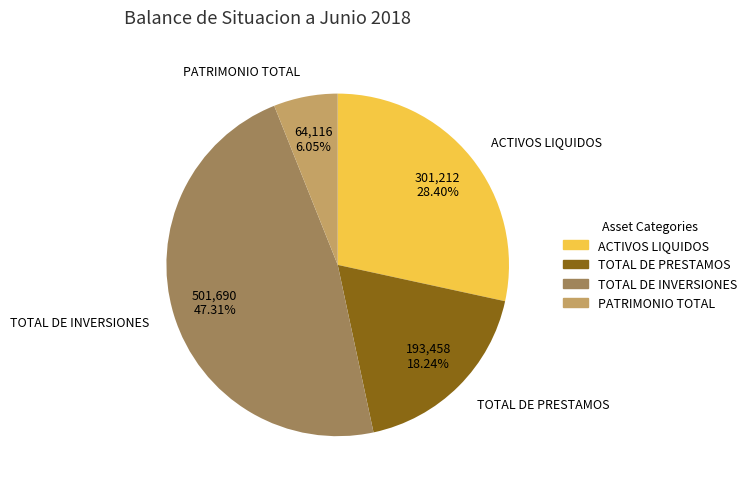

Between TOTAL DE INVERSIONES and TOTAL DE PRESTAMOS, which is larger?

TOTAL DE INVERSIONES